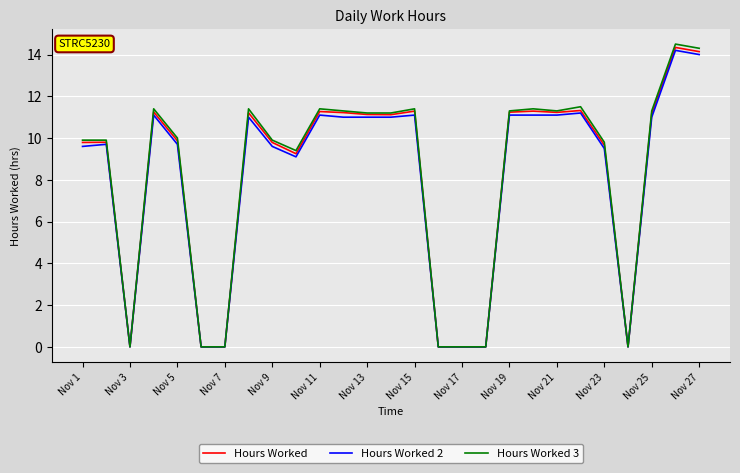

What is the highest value of the Hours Worked 3 series?

14.5